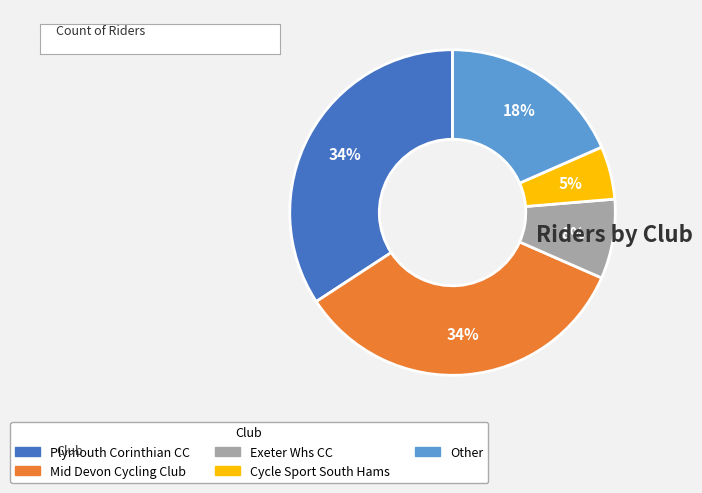

Between Plymouth Corinthian CC and Other, which is larger?

Plymouth Corinthian CC